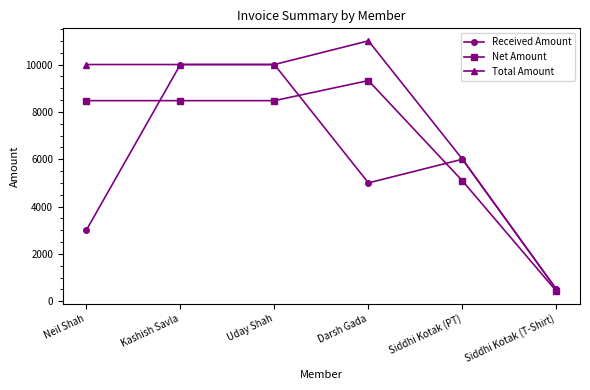

What is the sum of the Total Amount values at Darsh Gada and Siddhi Kotak (PT)?

17000.0